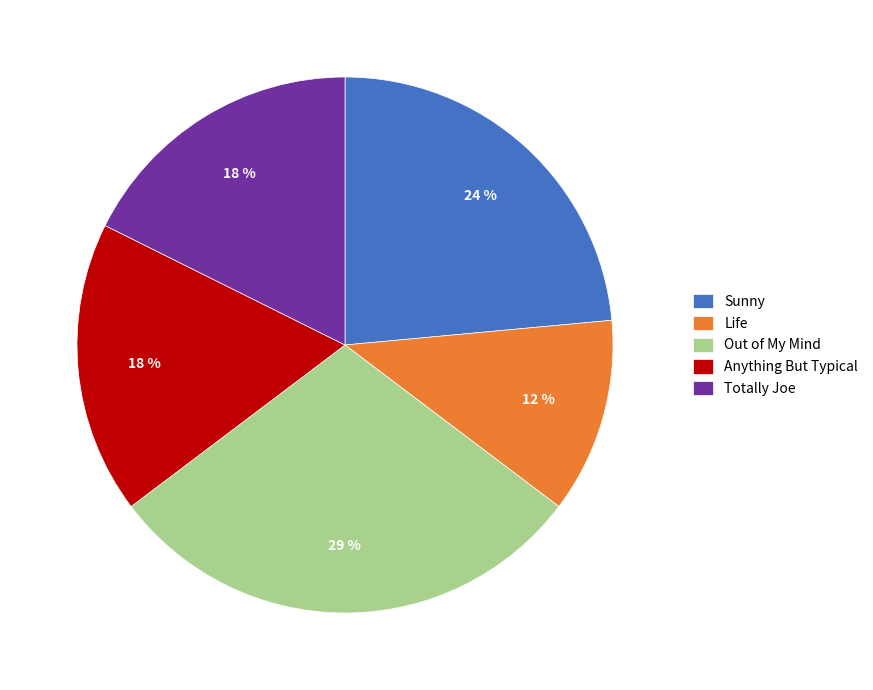

To the nearest percent, what is the difference between the Anything But Typical and Life slice percentages?

6%